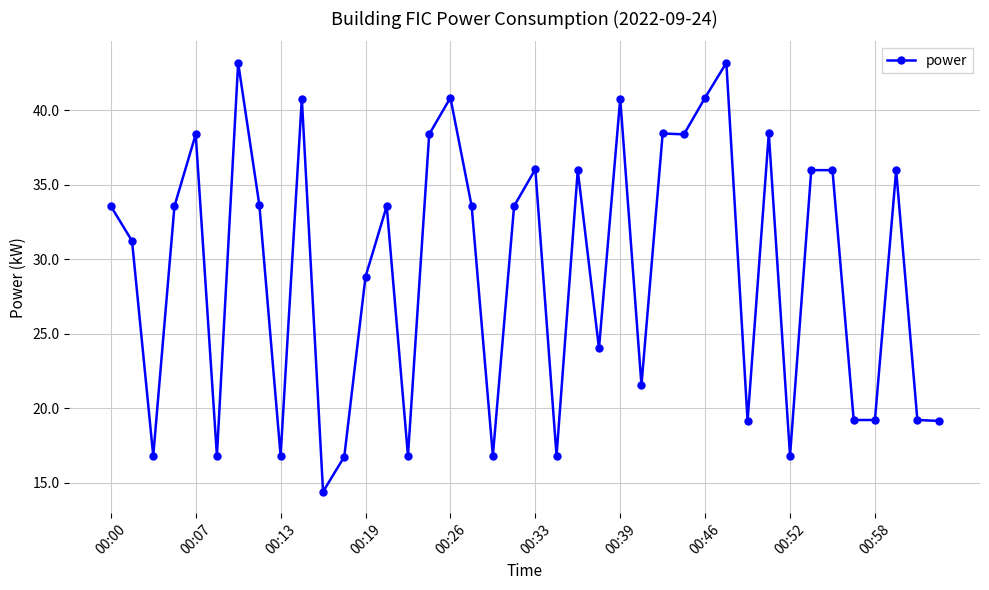

What is the maximum value shown in the chart?

43.2